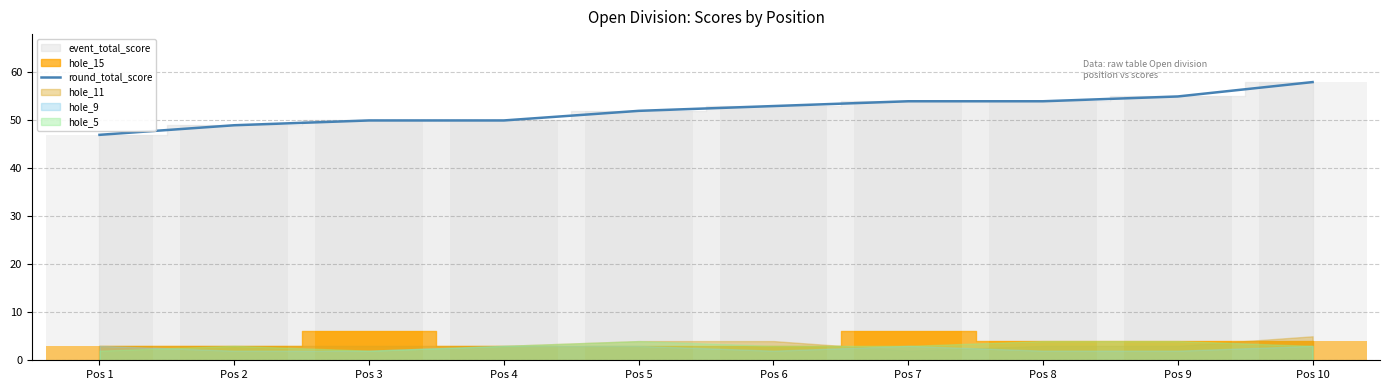

Which has a higher value, Pos 10 or Pos 5?

Pos 10